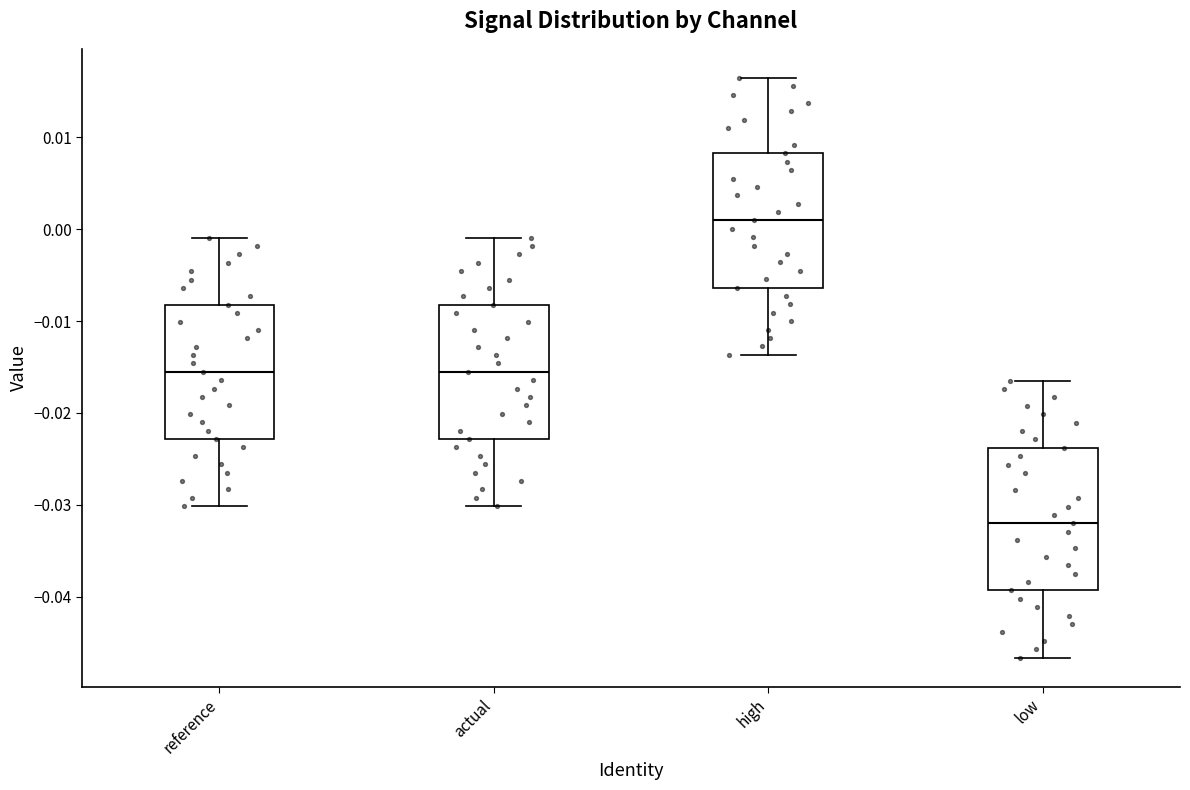

Reading left to right, read every box against the y-axis: the position of its median line, the range the box covers, and the ends of its whiskers. The values are not printed on the chart, so give them approximately, as read against the axis.

reference: median -0.016, box -0.023 to -0.008, whiskers -0.030 to -0.001
actual: median -0.016, box -0.023 to -0.008, whiskers -0.030 to -0.001
high: median 0.001, box -0.006 to 0.008, whiskers -0.014 to 0.016
low: median -0.032, box -0.039 to -0.024, whiskers -0.047 to -0.016